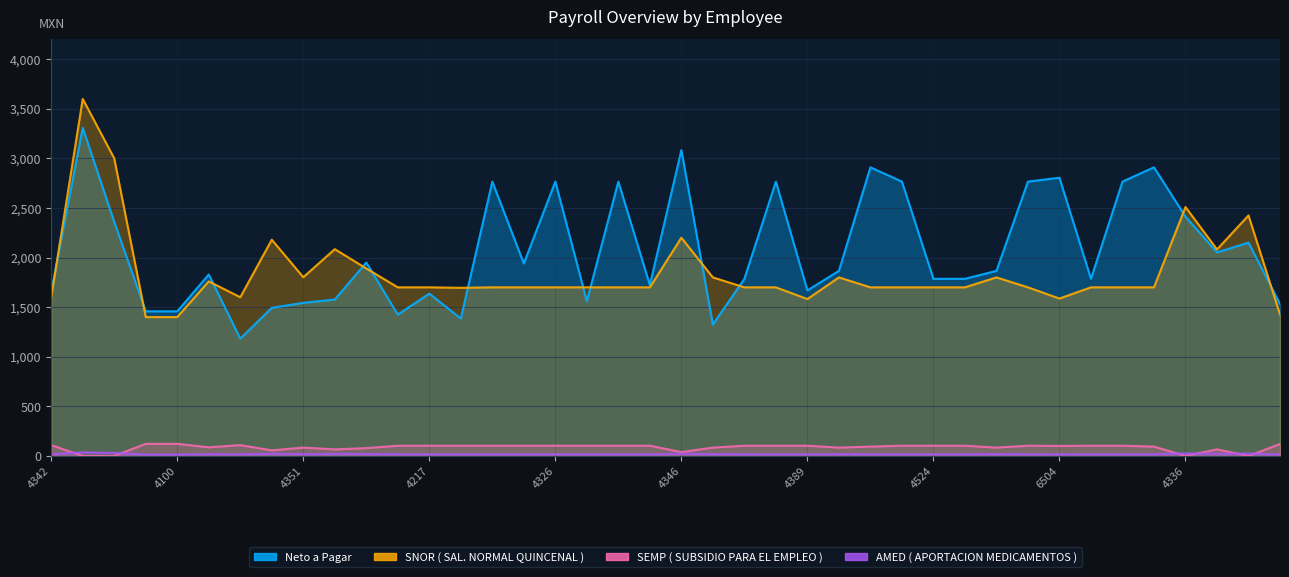

Rank the series by their maximum value, from lowest to highest.

AMED ( APORTACION MEDICAMENTOS )_line, SEMP ( SUBSIDIO PARA EL EMPLEO )_line, Neto a Pagar_line, SNOR ( SAL. NORMAL QUINCENAL )_line